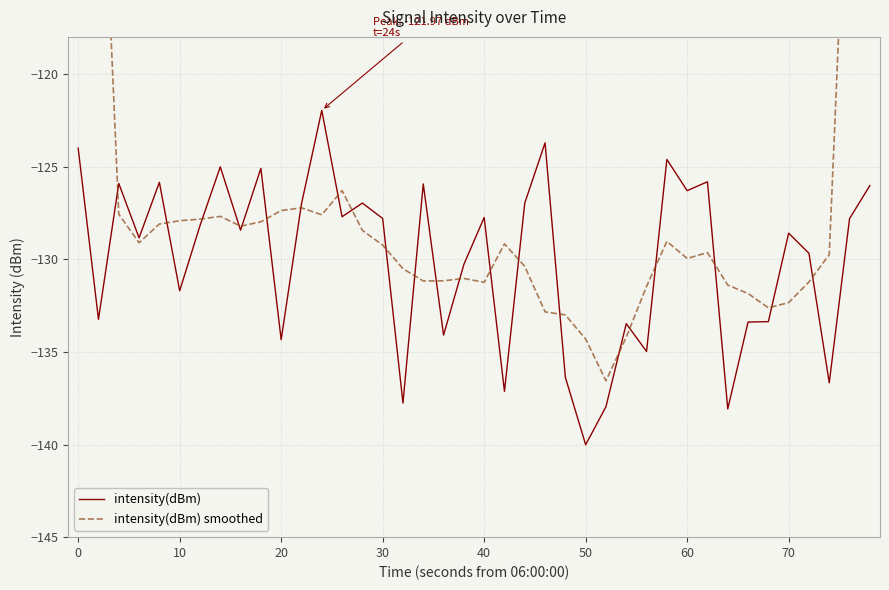

What is the lowest value of the intensity(dBm) series?

-140.0